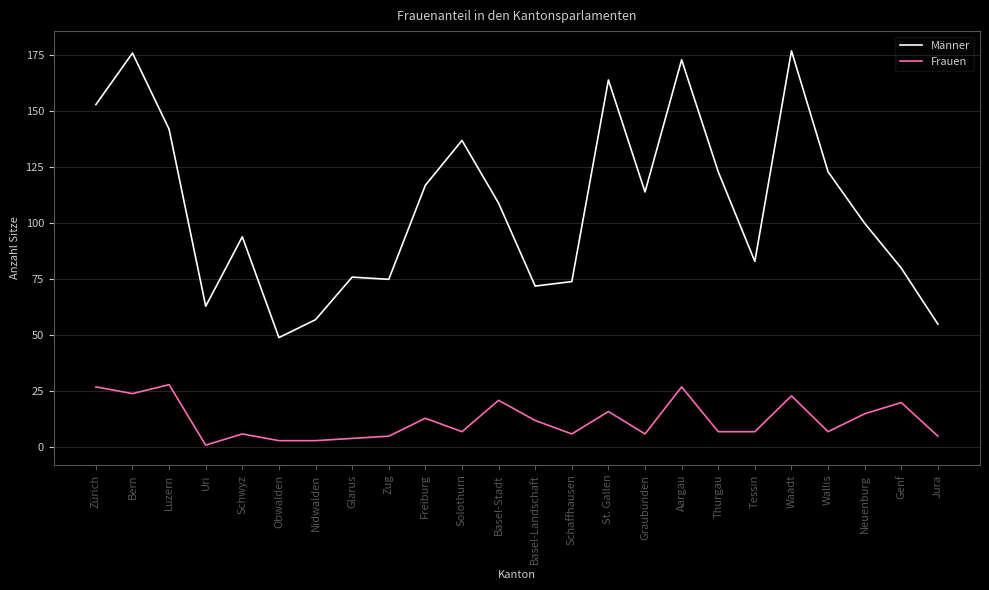

What is the maximum value shown in the chart?

177